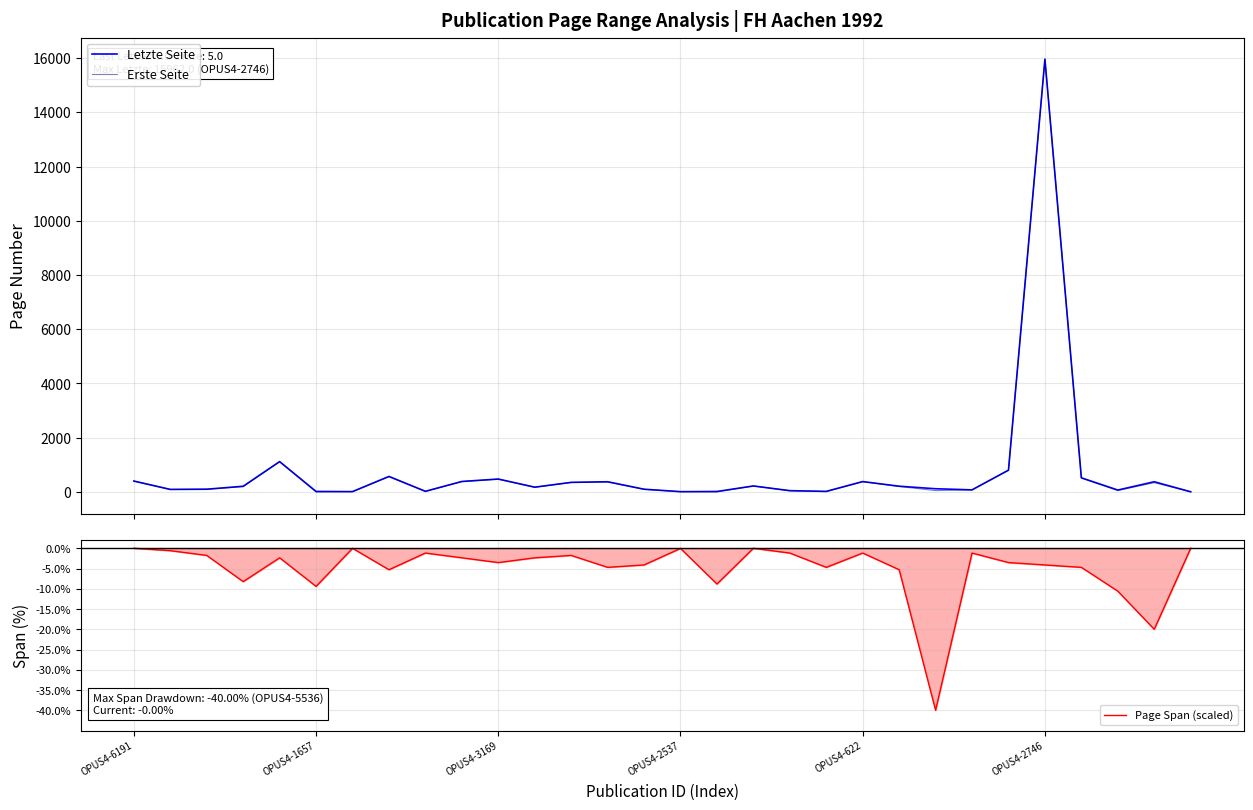

Is this an area chart (filled region under the line)?

No